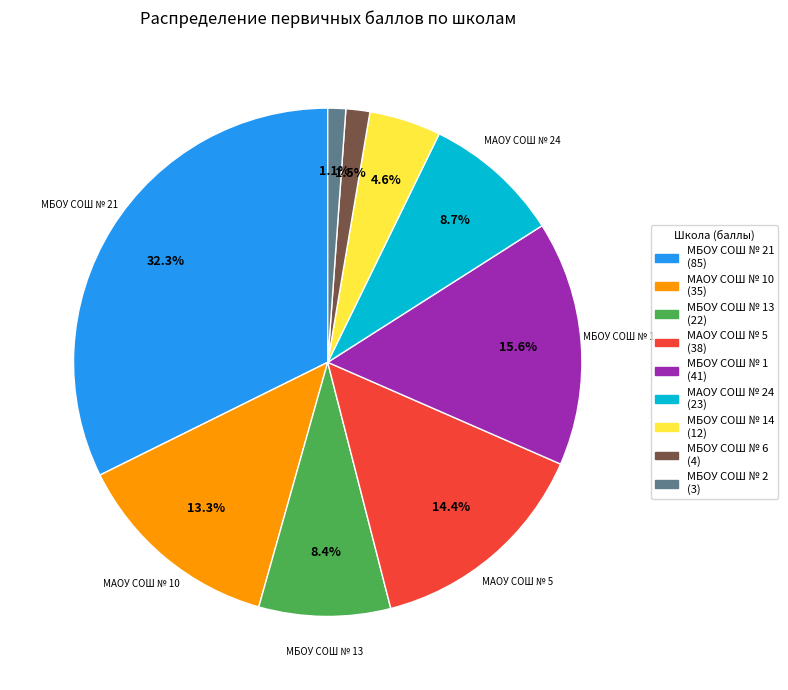

Does any single category account for the majority?

No